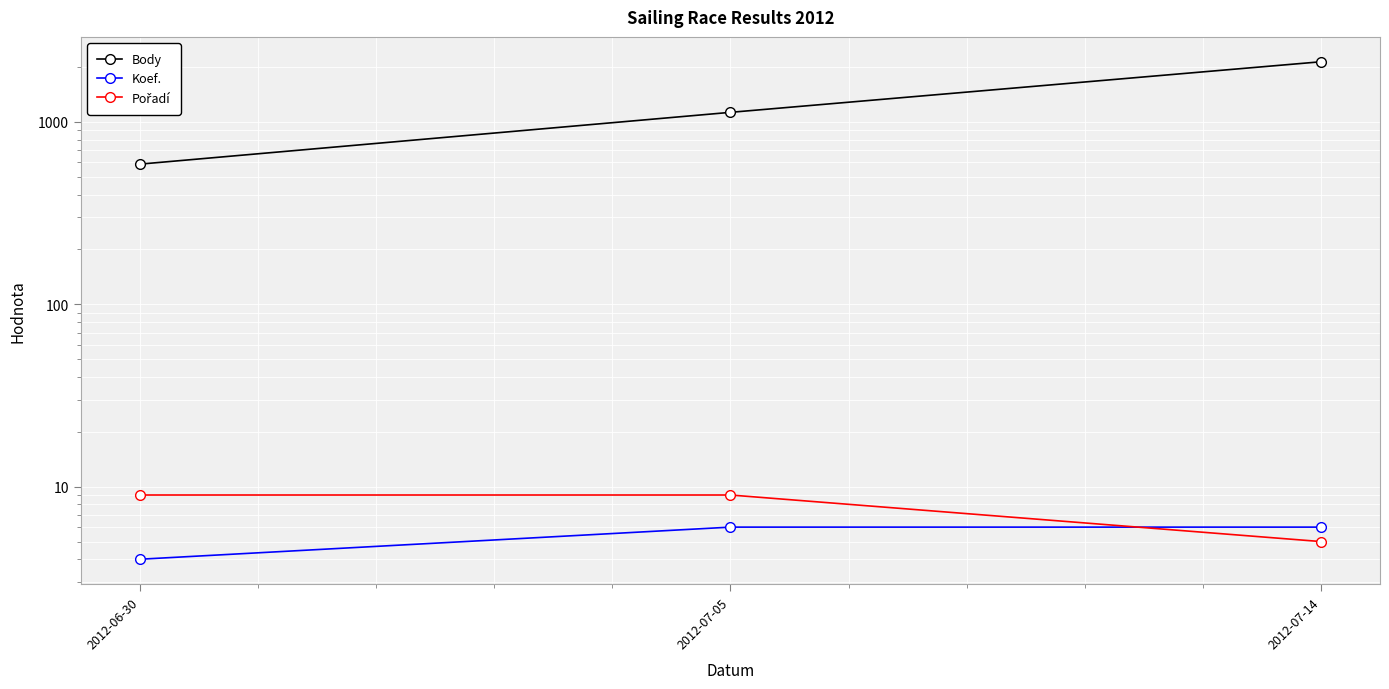

Reading left to right, list all the values displayed in this chart.

Body: 587	1129	2138
Koef.: 4	6	6
Pořadí: 9	9	5